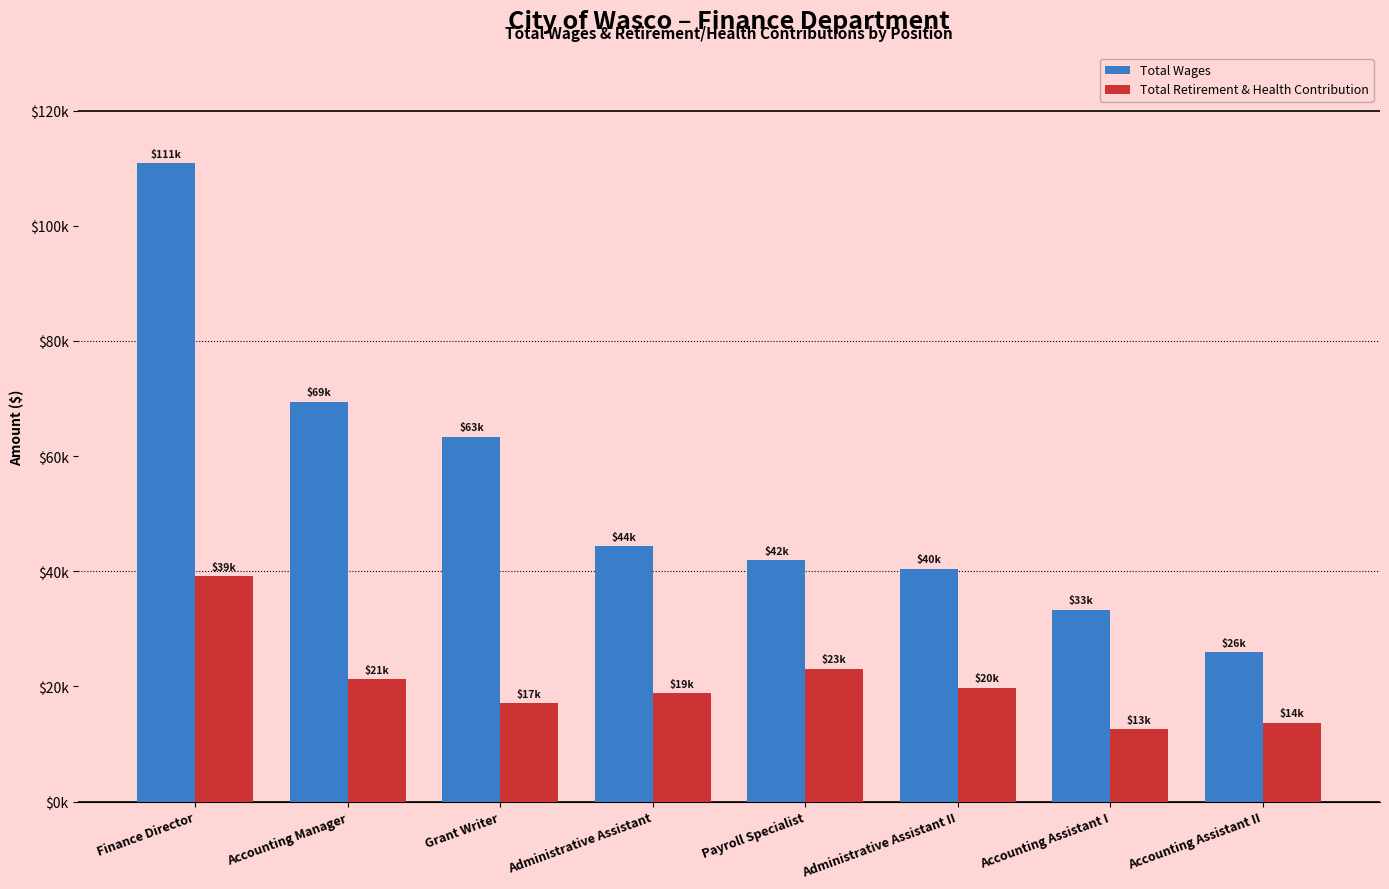

What is the sum of all Total Retirement & Health Contribution values?

165244